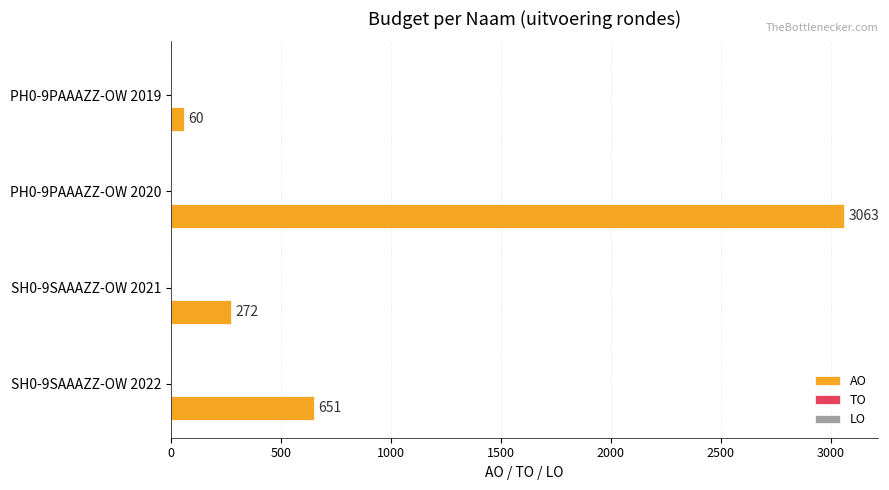

What is the difference between the maximum and second lowest values?

2791